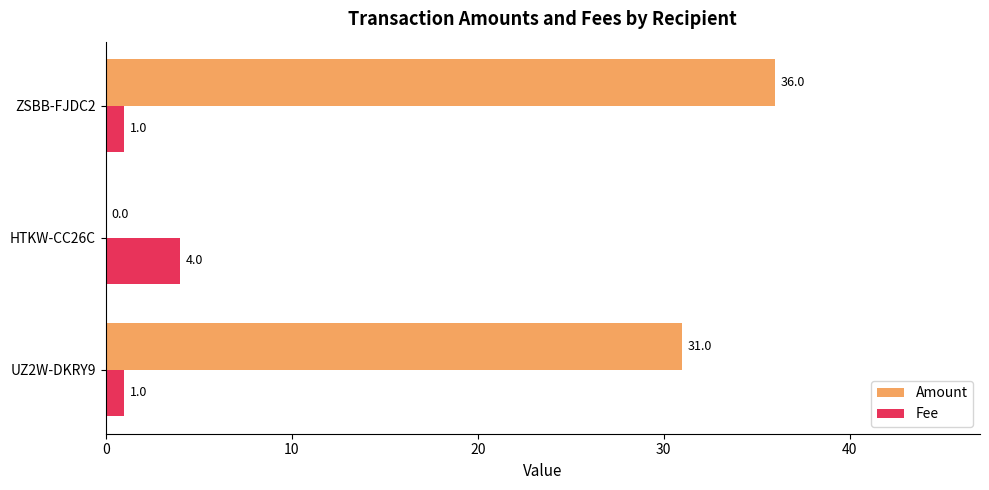

Where is Amount nearest to the value 18?

UZ2W-DKRY9